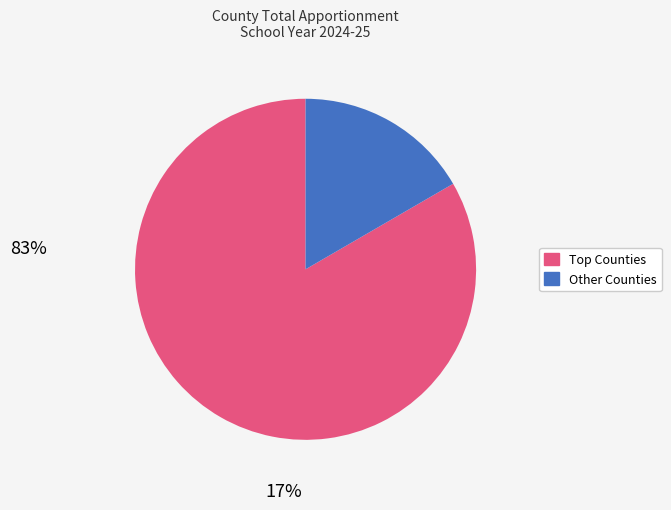

Is there a majority slice in this chart?

Yes